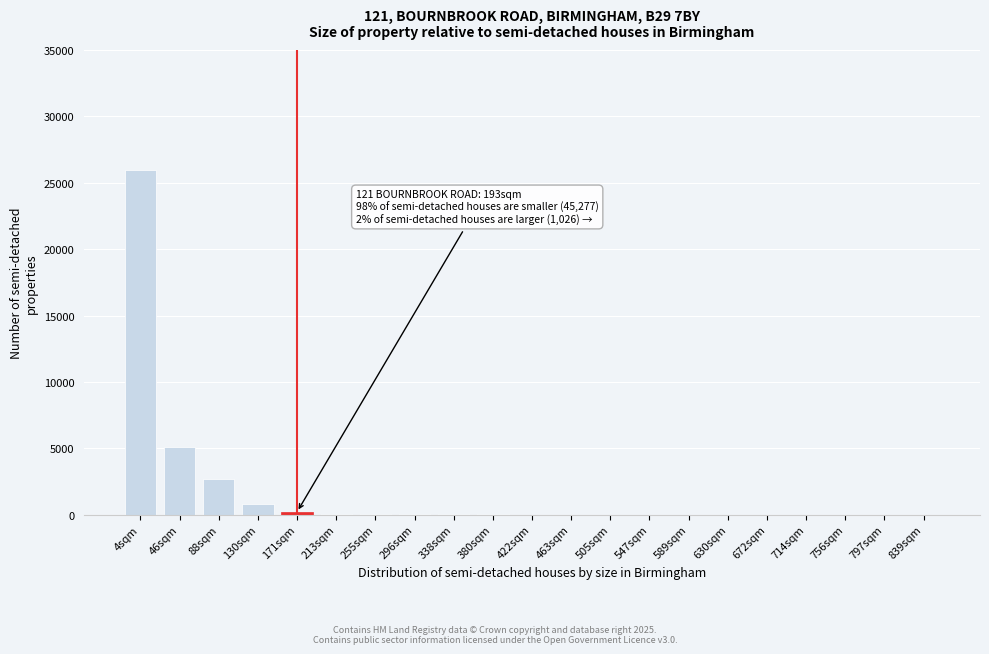

What is the maximum value shown in the chart?

26000